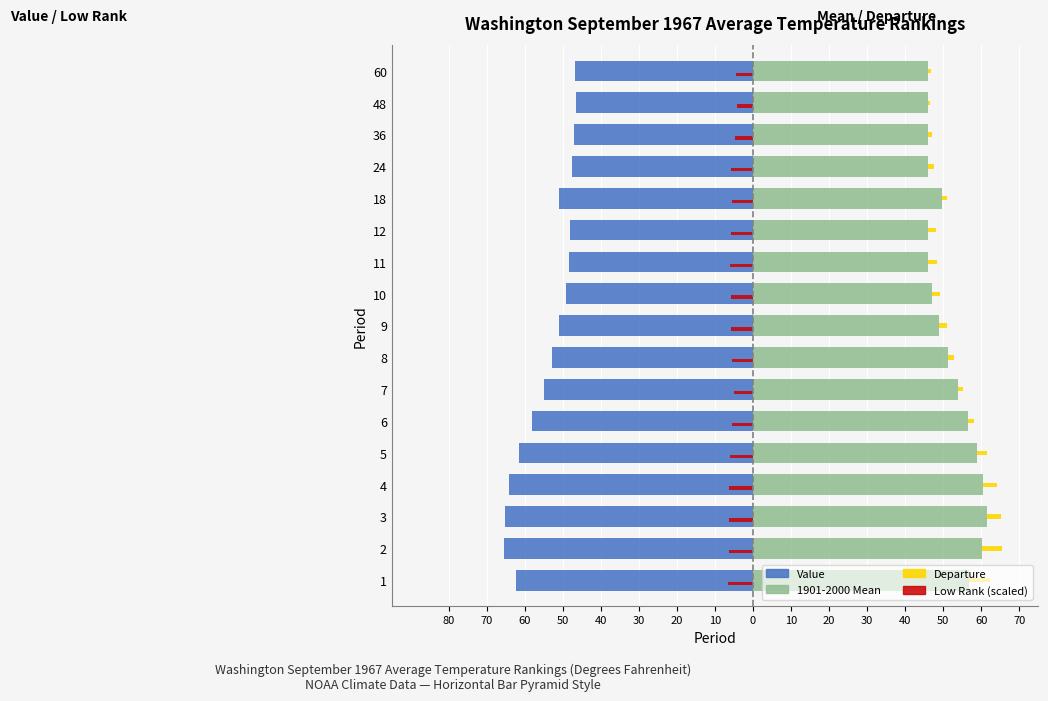

Are the bars grouped side by side (vs. stacked)?

Yes